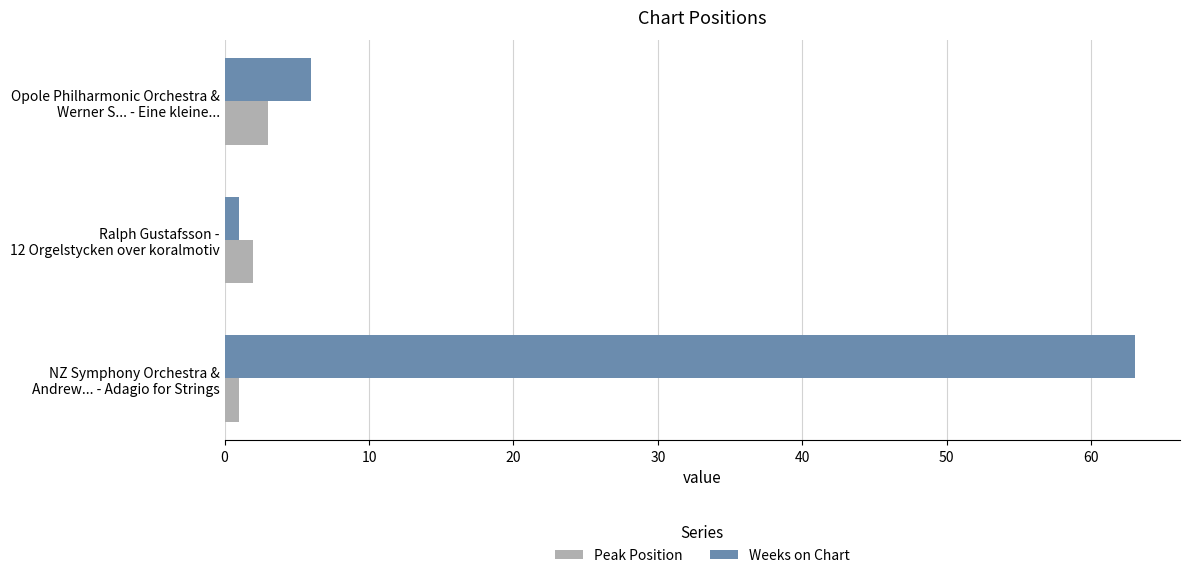

What is the lowest value of the Weeks on Chart series?

1